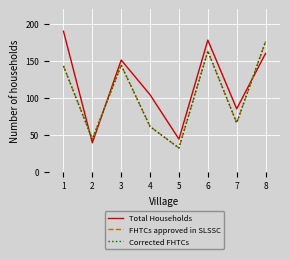

Read the Corrected FHTCs value at 3, to the nearest 50.

150